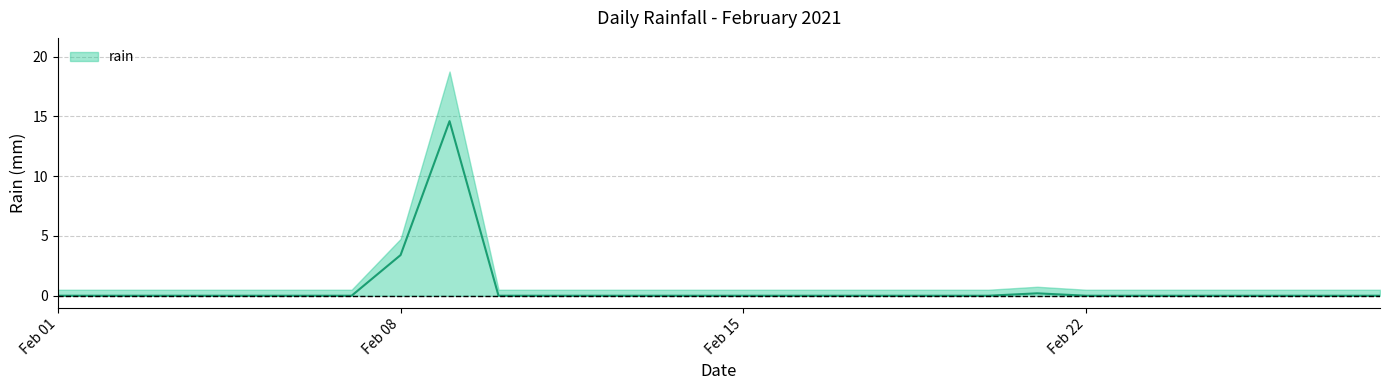

The value at 2021-02-05 is 0.0. True or false?

True